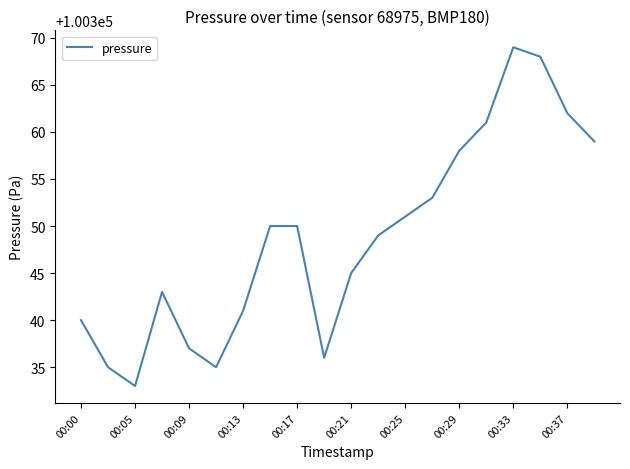

Reading right to left, extract all data points from this chart.

100359	100362	100368	100369	100361	100358	100353	100351	100349	100345	100336	100350	100350	100341	100335	100337	100343	100333	100335	100340